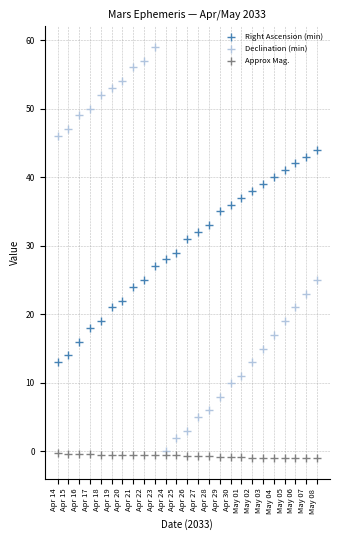

What are all the series names shown in the legend?

Right Ascension (min), Declination (min), Approx Mag.